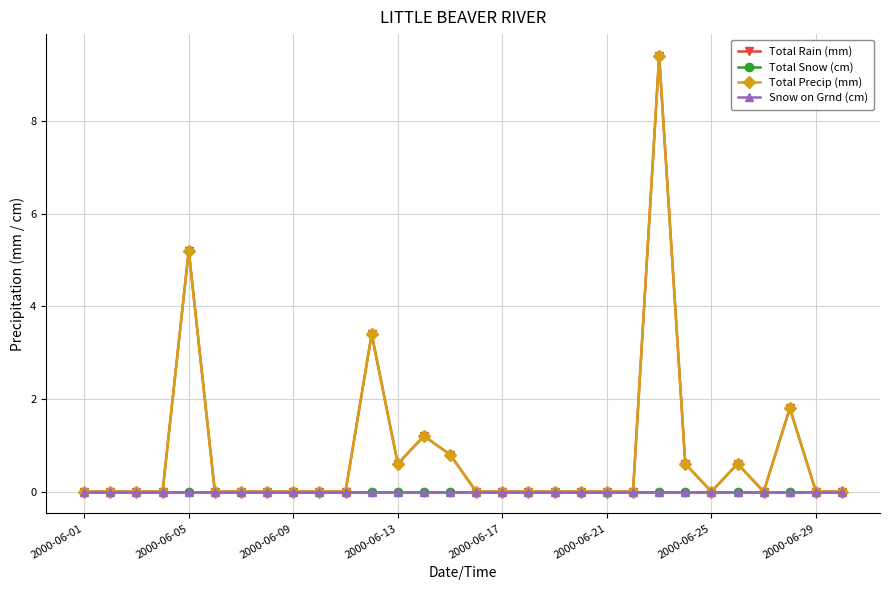

Is this an area chart (filled region under the line)?

No